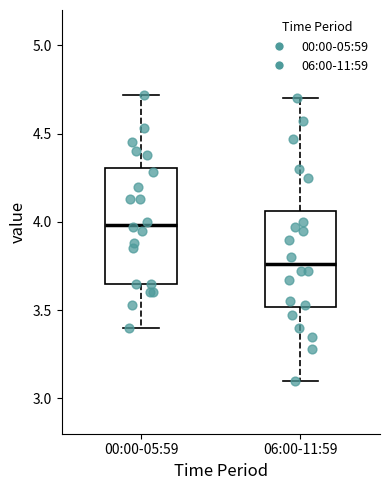

Which box has the highest median line?

00:00-05:59